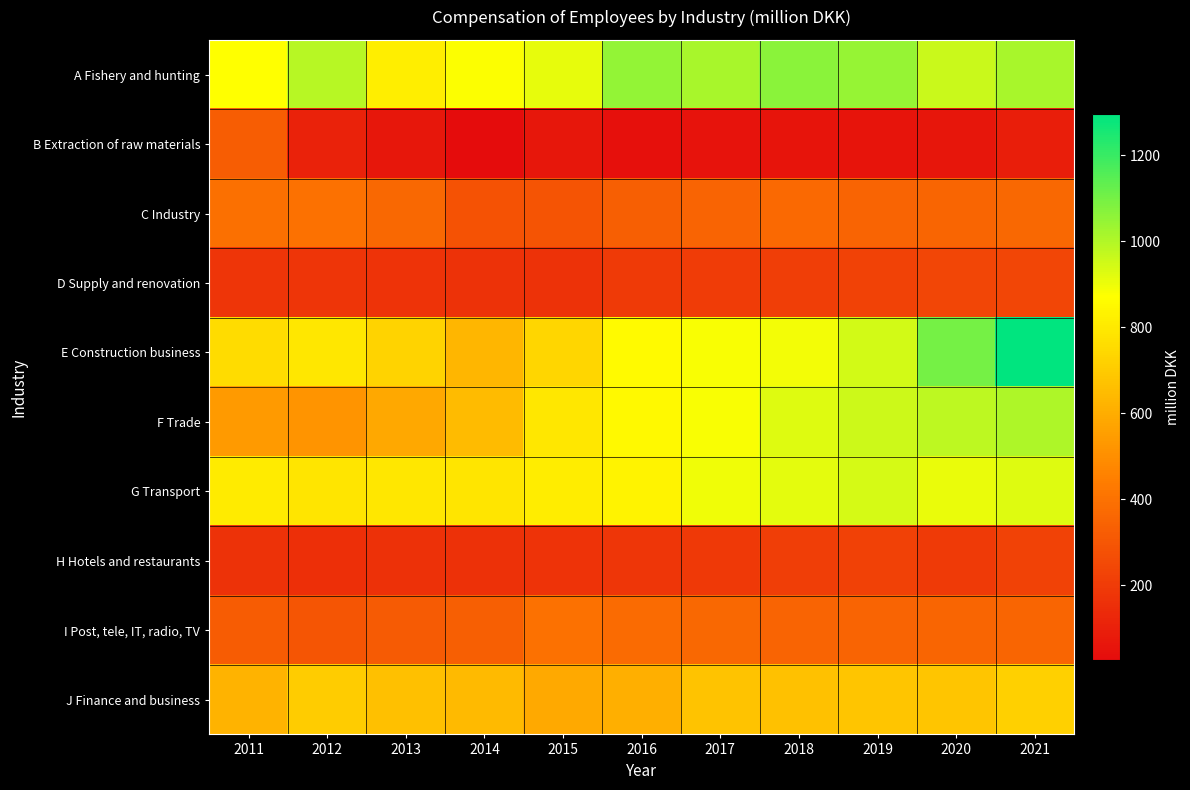

What is the difference between the highest and lowest values at 2018?

1009